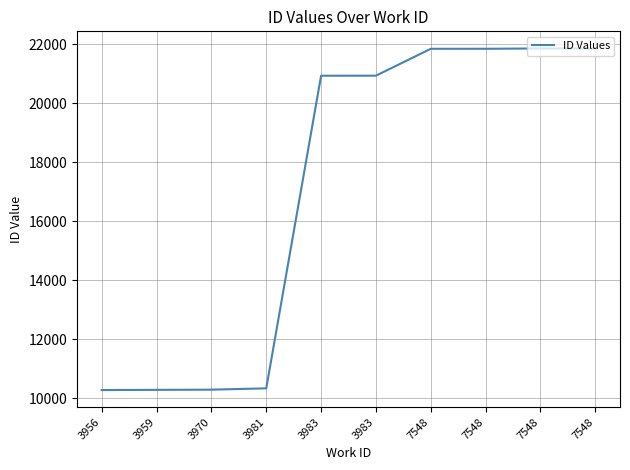

How many lines are shown in the chart?

1